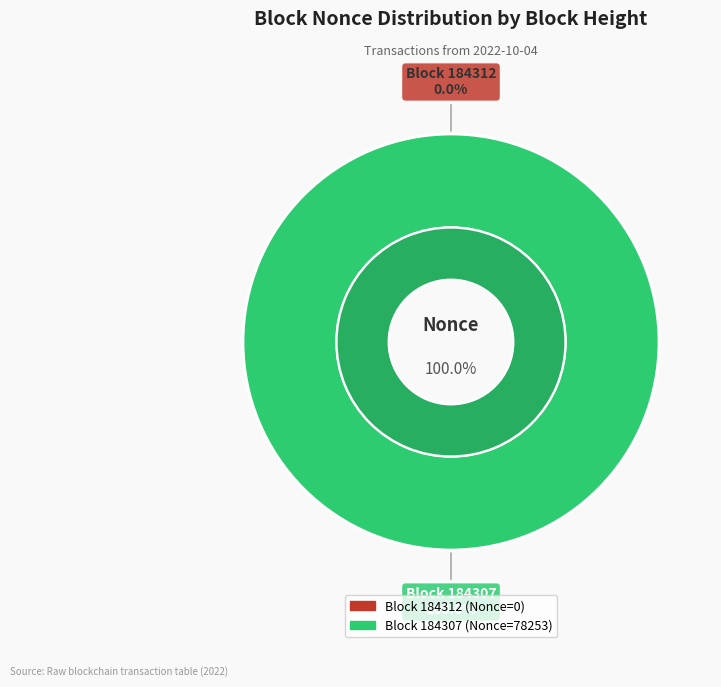

To the nearest percent, what is the average slice percentage?

50%